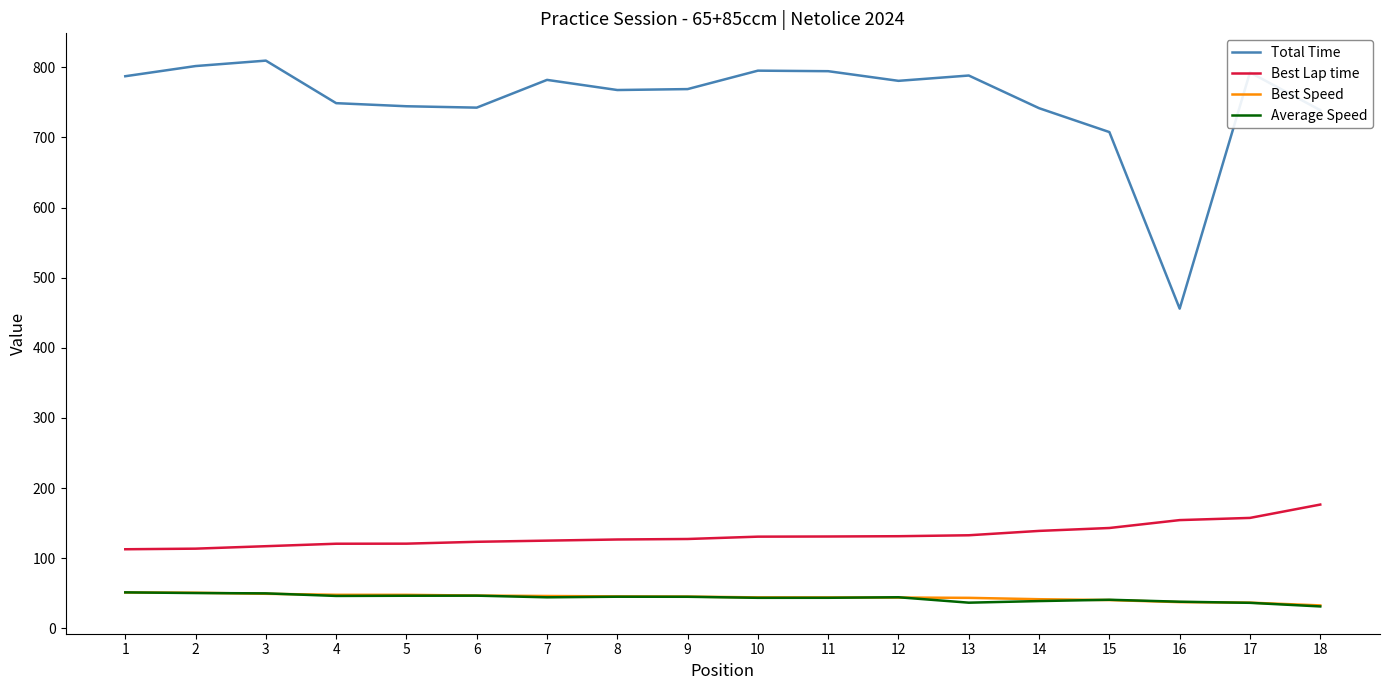

What is the greatest value displayed?

809.4